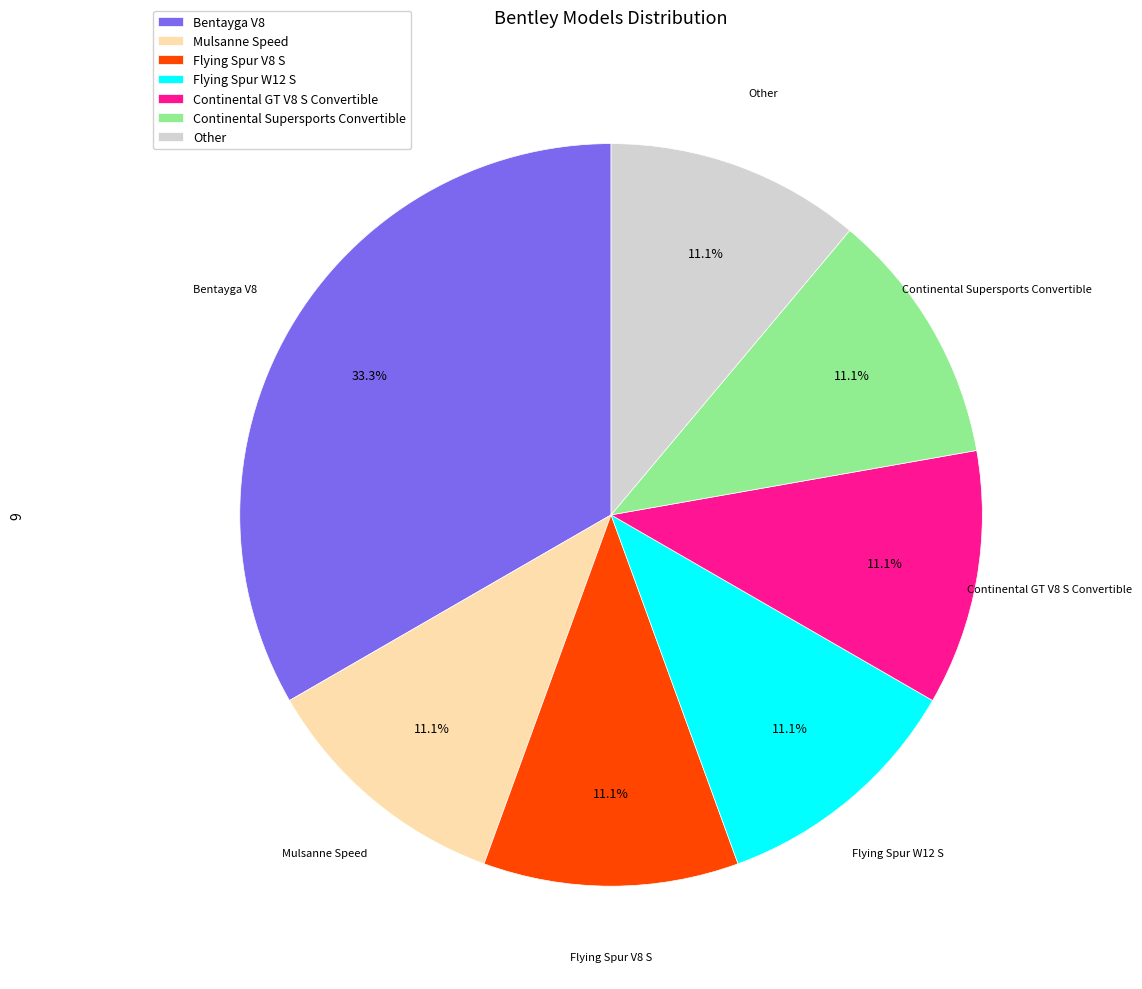

Which slice is the largest?

Bentayga V8